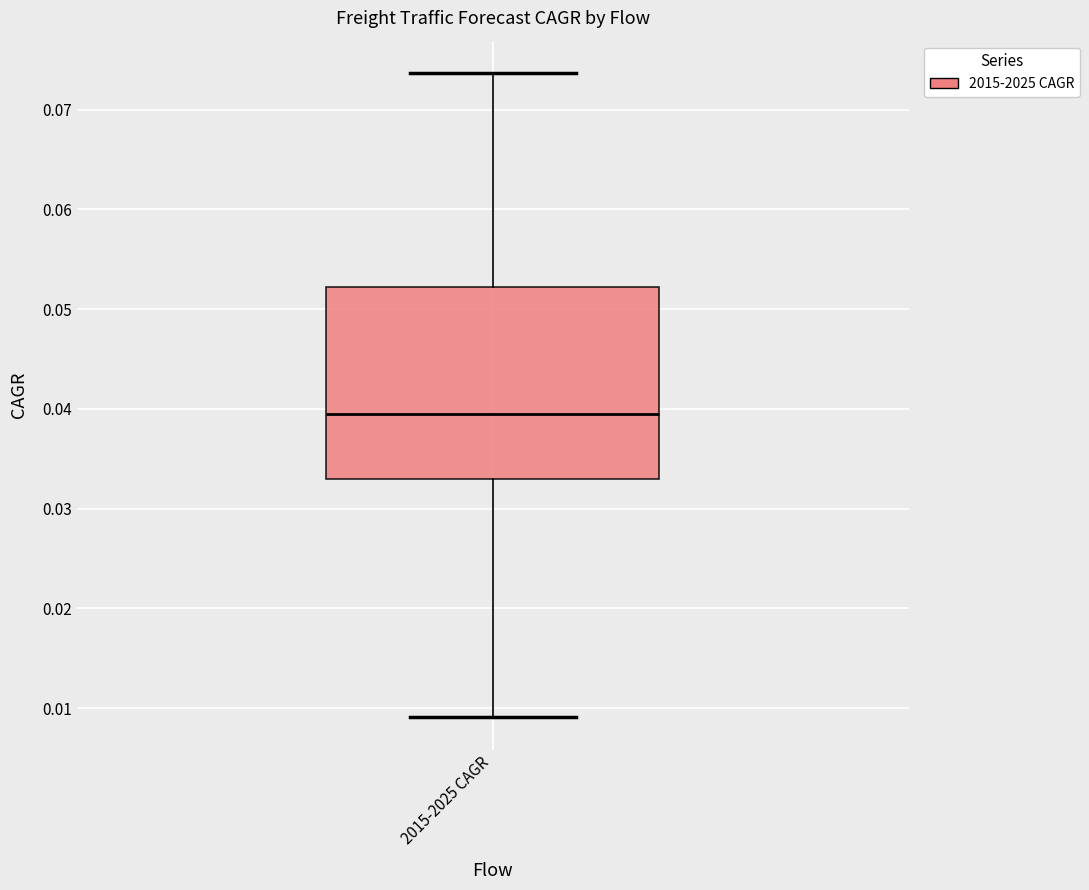

Read this box plot against the y-axis: the position of the median line, the range covered by the box, and the ends of both whiskers. The values are not printed on the chart, so give them approximately, as read against the axis.

median 0.039, box 0.033 to 0.052, whiskers 0.009 to 0.074